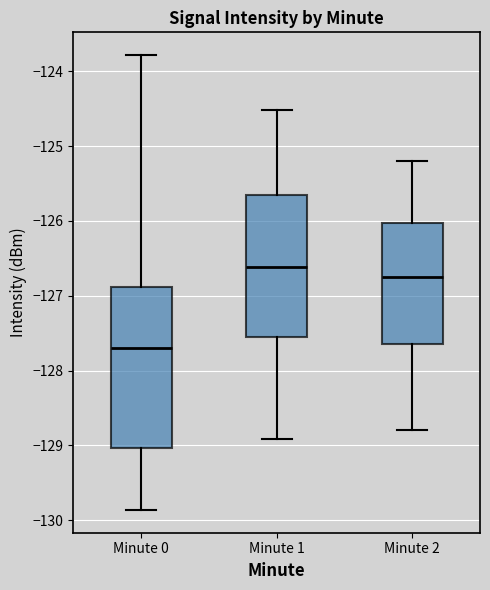

Where does the median line of the box for Minute 1 sit on the y-axis? The values are not printed on the chart, so give them approximately, as read against the axis.

-126.6